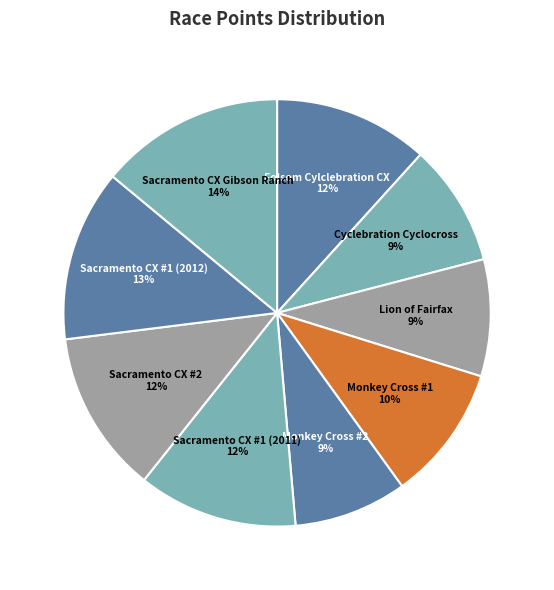

What percentage is the Cyclebration Cyclocross slice, to the nearest percent?

9%